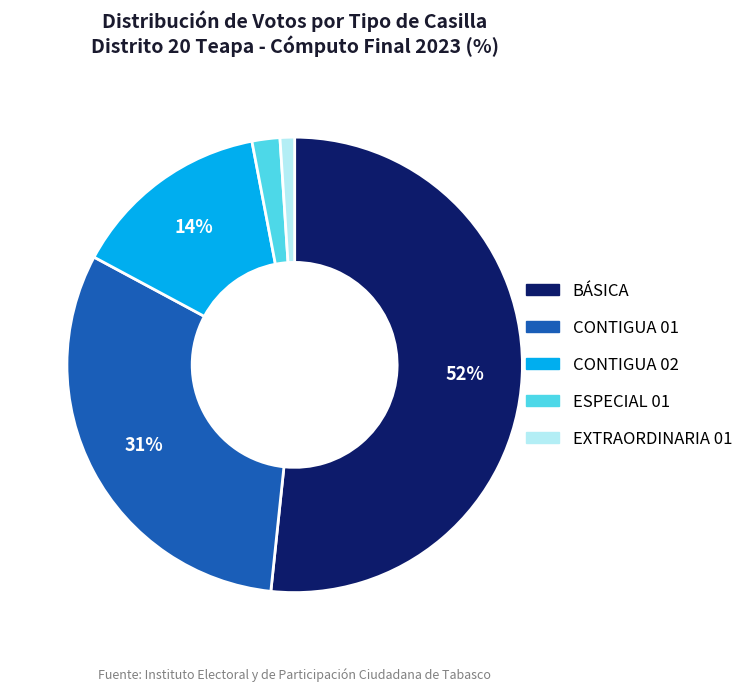

What is the smallest slice in the pie chart?

EXTRAORDINARIA 01